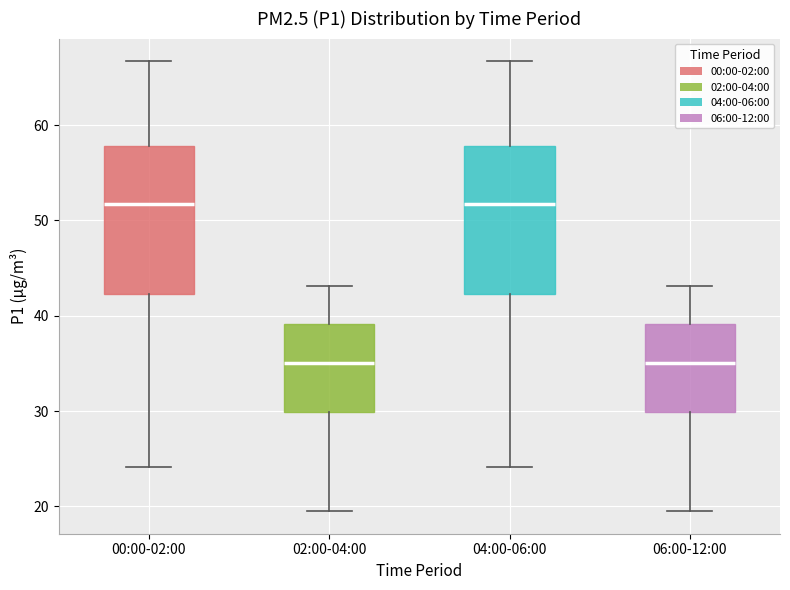

Reading left to right, read every box against the y-axis: the position of its median line, the range the box covers, and the ends of its whiskers. The values are not printed on the chart, so give them approximately, as read against the axis.

00:00-02:00: median 52, box 42 to 58, whiskers 24 to 67
02:00-04:00: median 35, box 30 to 39, whiskers 20 to 43
04:00-06:00: median 52, box 42 to 58, whiskers 24 to 67
06:00-12:00: median 35, box 30 to 39, whiskers 20 to 43